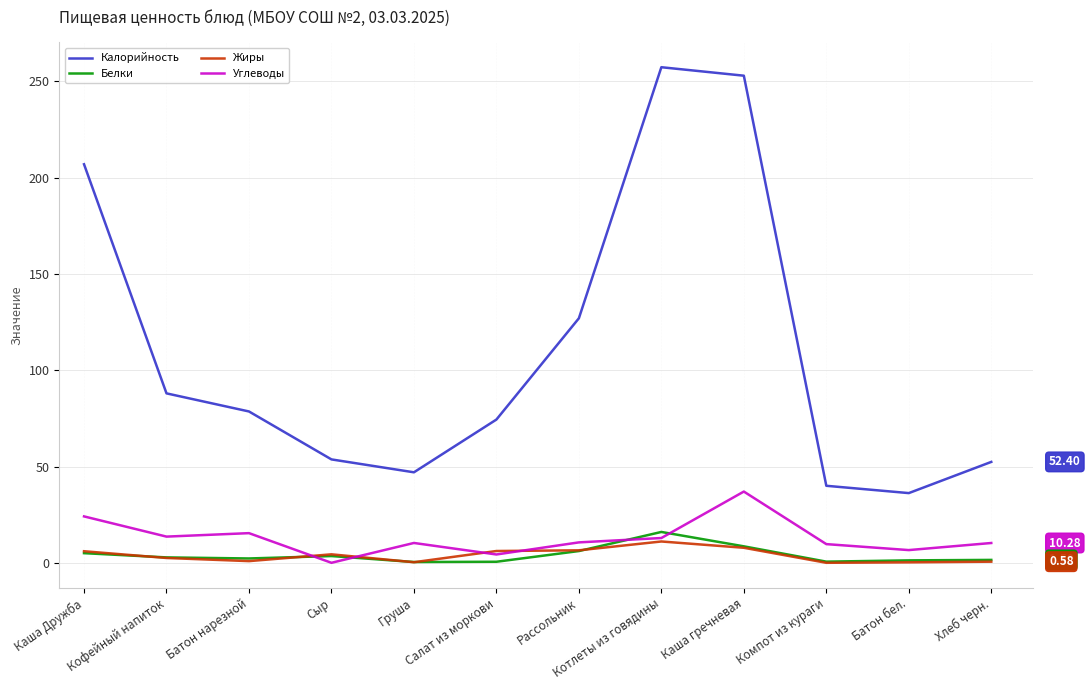

At which label is Калорийность closest to 146?

Рассольник